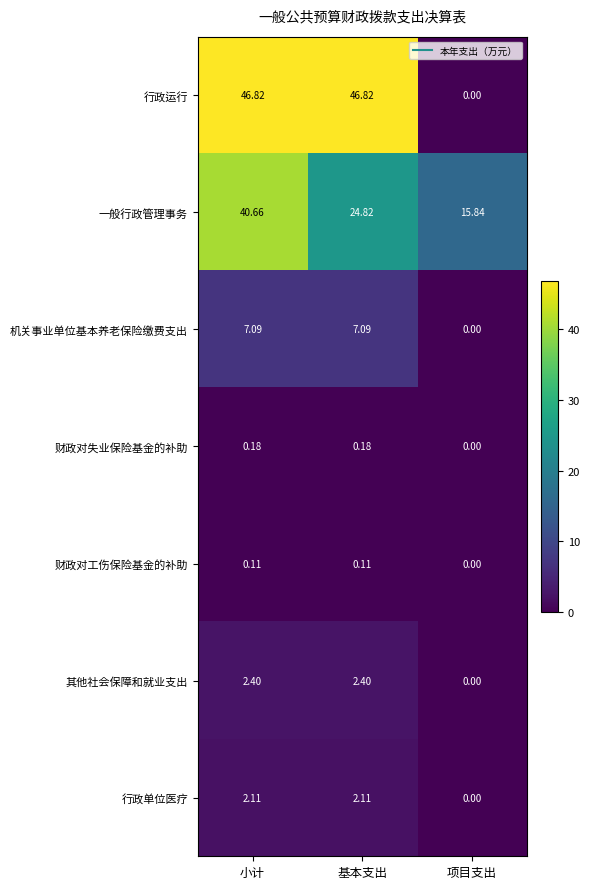

Where is 财政对工伤保险基金的补助 nearest to the value 0?

项目支出